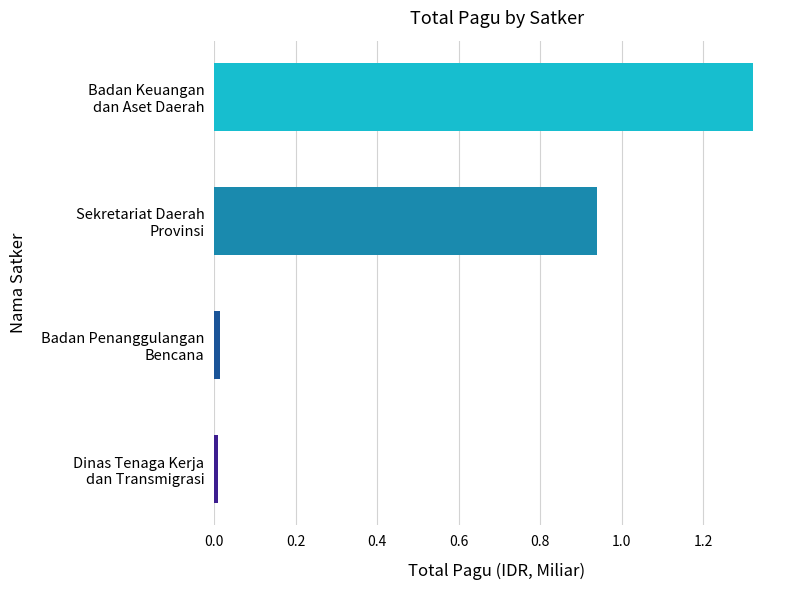

What is the average value?

0.6